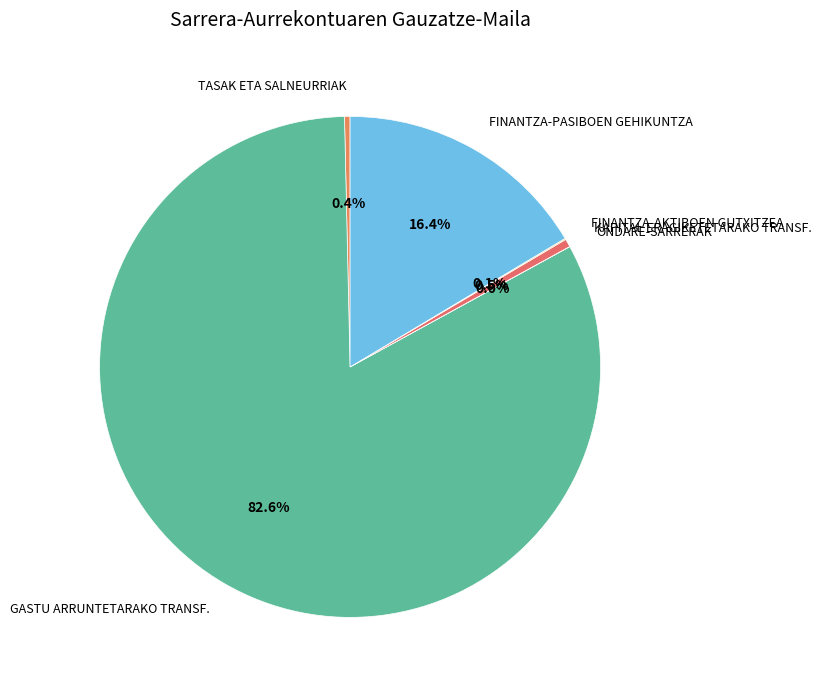

Which slice represents more than half of the pie?

GASTU ARRUNTETARAKO TRANSF.